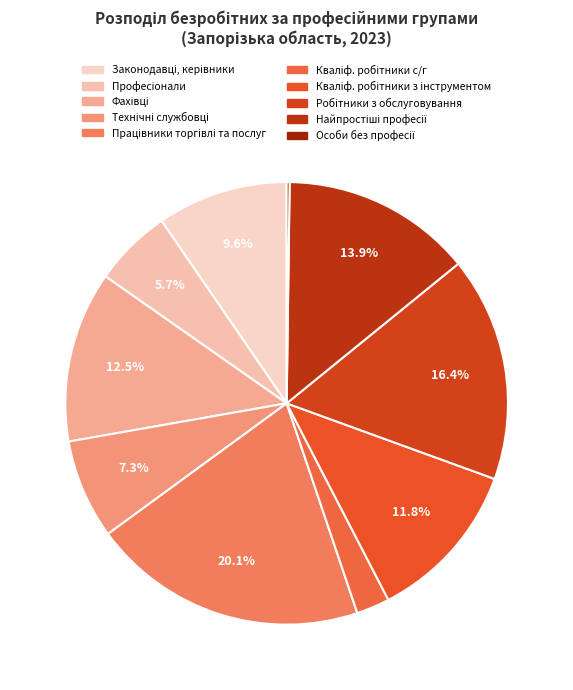

How many segments does this pie chart have?

10